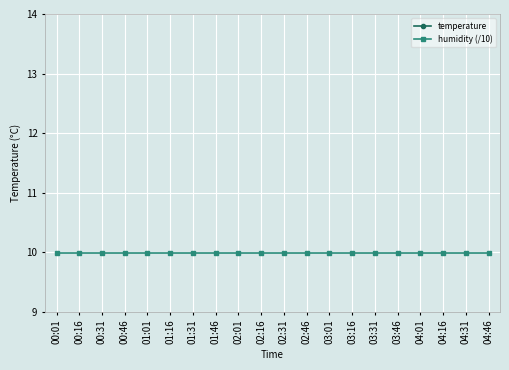

Is the value of temperature at 00:31 greater than the value of humidity (/10) at 00:31?

Yes